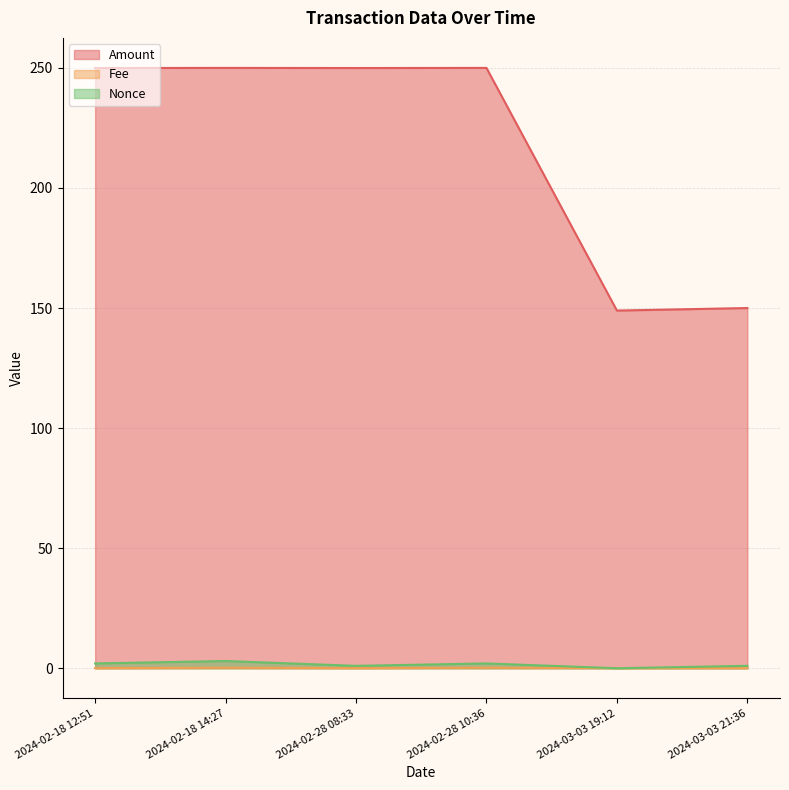

True or false: Amount and Fee intersect in this chart.

False